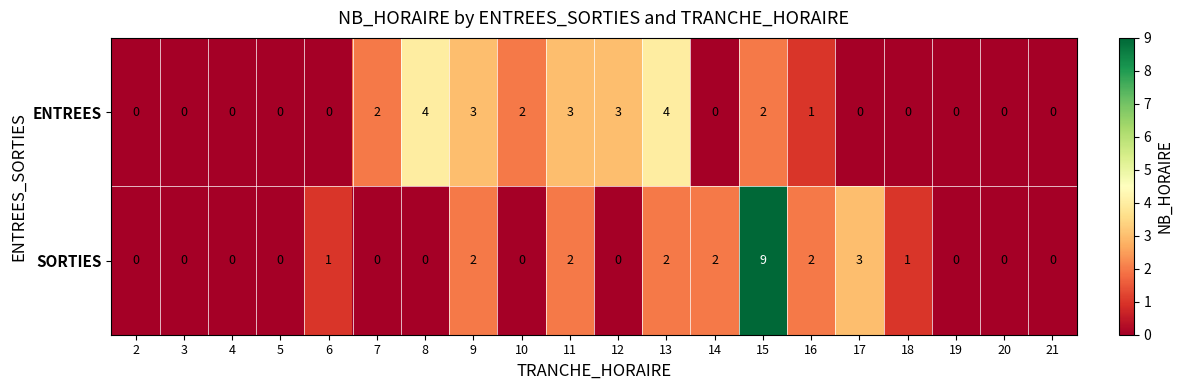

At which category does the chart reach its peak across all series?

15